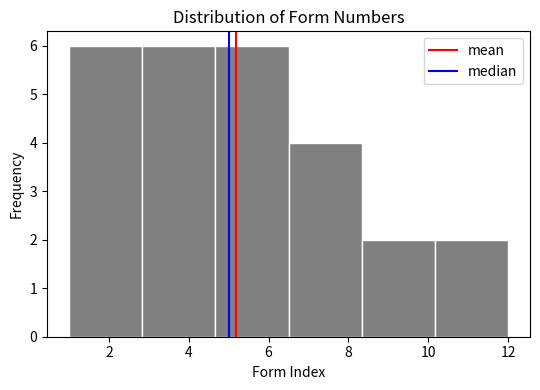

Reading left to right, list every bar in this chart as the range it spans on the x-axis followed by its height. Neither the bar edges nor the heights are printed on the chart, so give them approximately, as read against the axes.

1.0 to 2.8: 6
2.8 to 4.6: 6
4.6 to 6.6: 6
6.6 to 8.4: 4
8.4 to 10.2: 2
10.2 to 12.0: 2